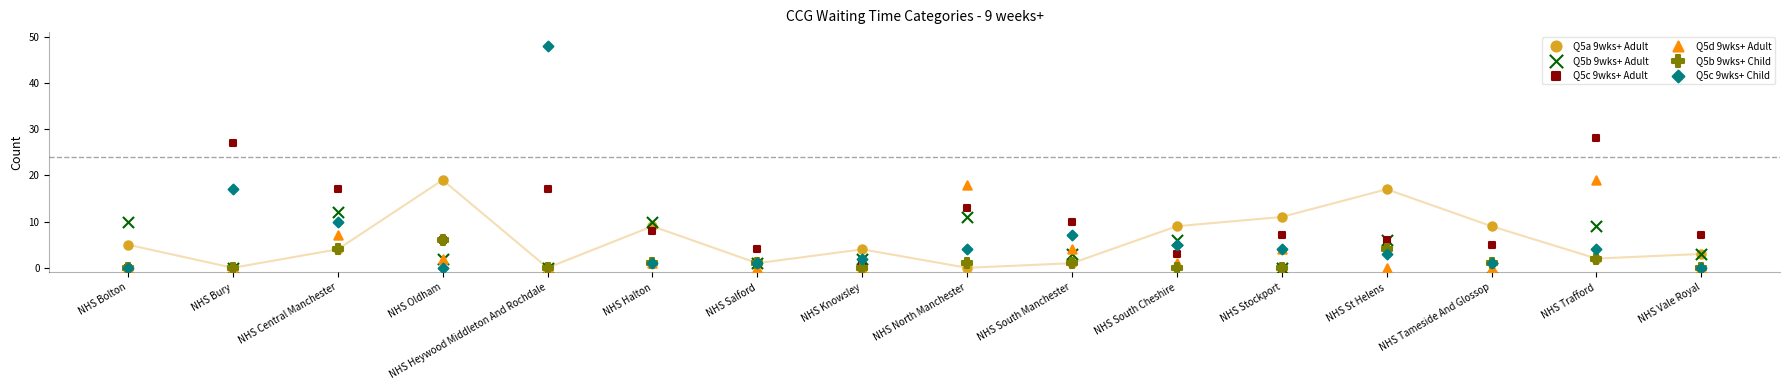

What are all the series names shown in the legend?

Q5a 9wks+ Adult, Q5b 9wks+ Adult, Q5c 9wks+ Adult, Q5d 9wks+ Adult, Q5b 9wks+ Child, Q5c 9wks+ Child